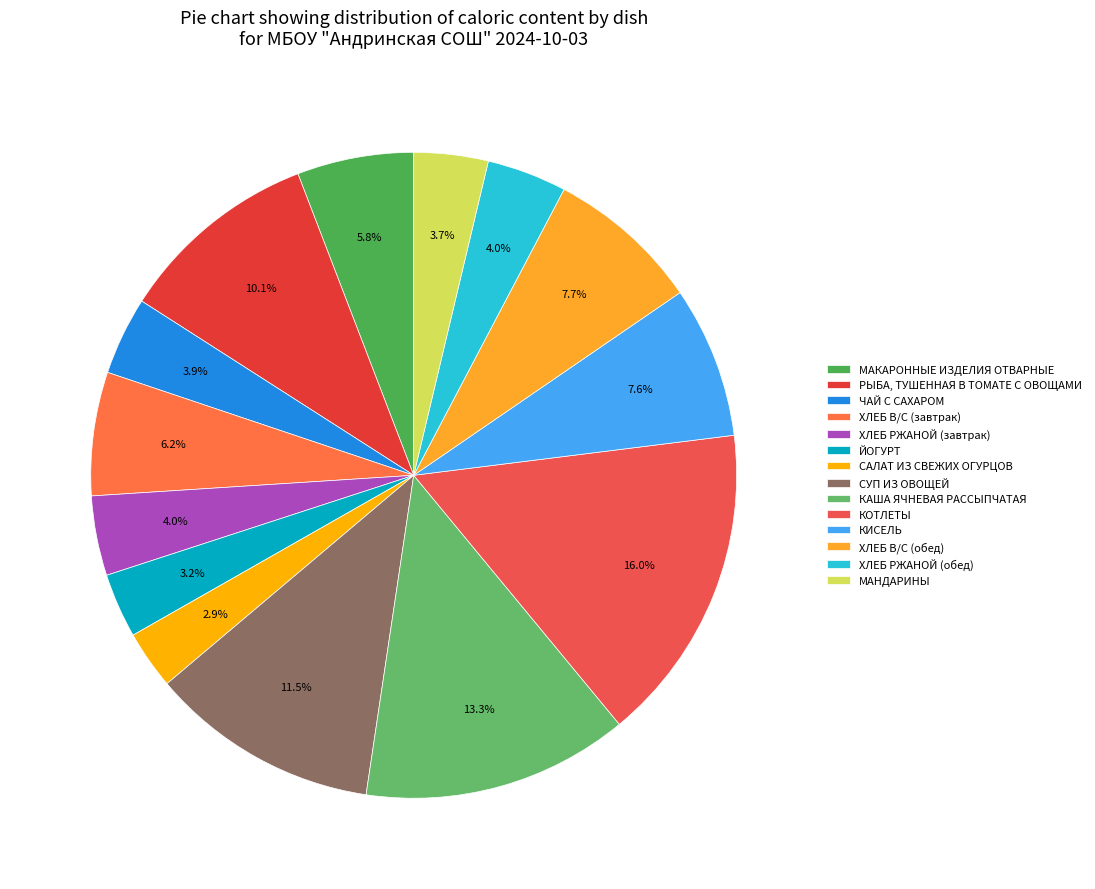

How many slices are in this pie chart?

14